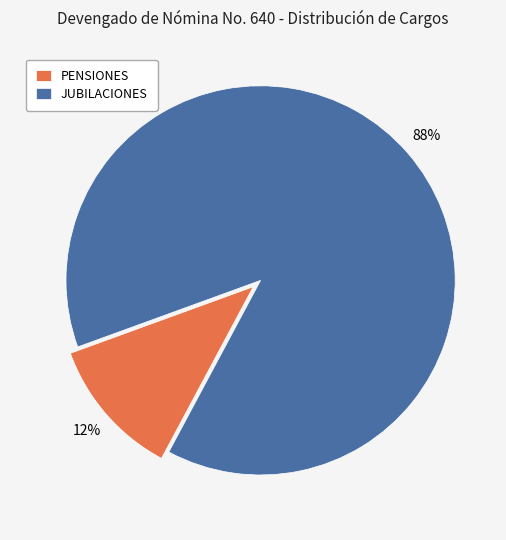

To the nearest percent, what percentage of the pie is JUBILACIONES?

88%